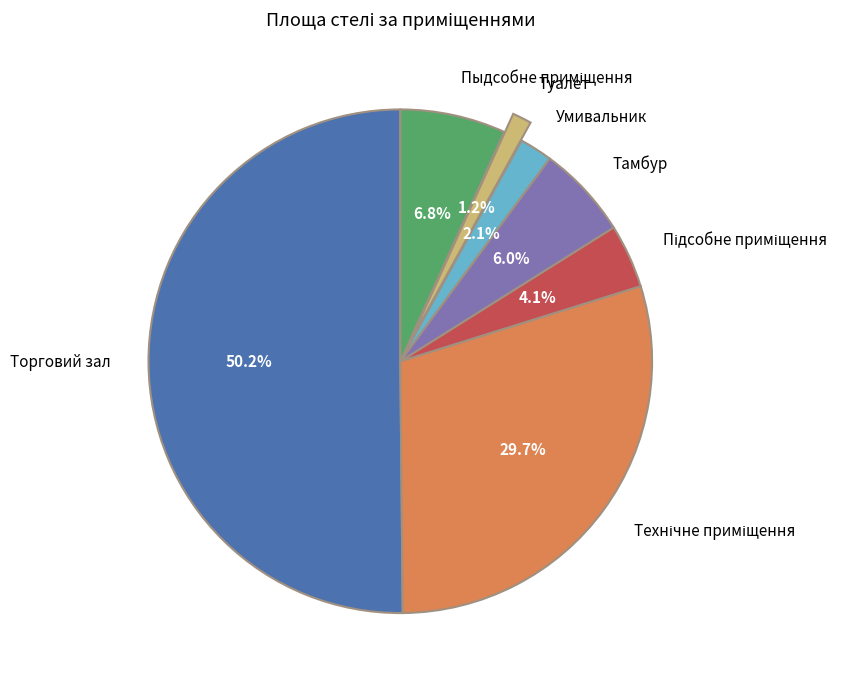

Is it true that Умивальник is 2% of the pie?

True